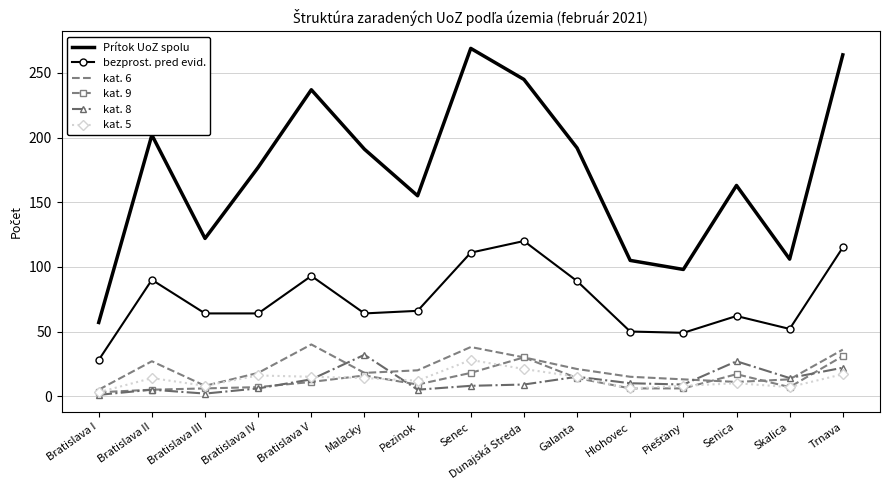

True or false: bezprost. pred evid. and kat. 5 intersect in this chart.

False